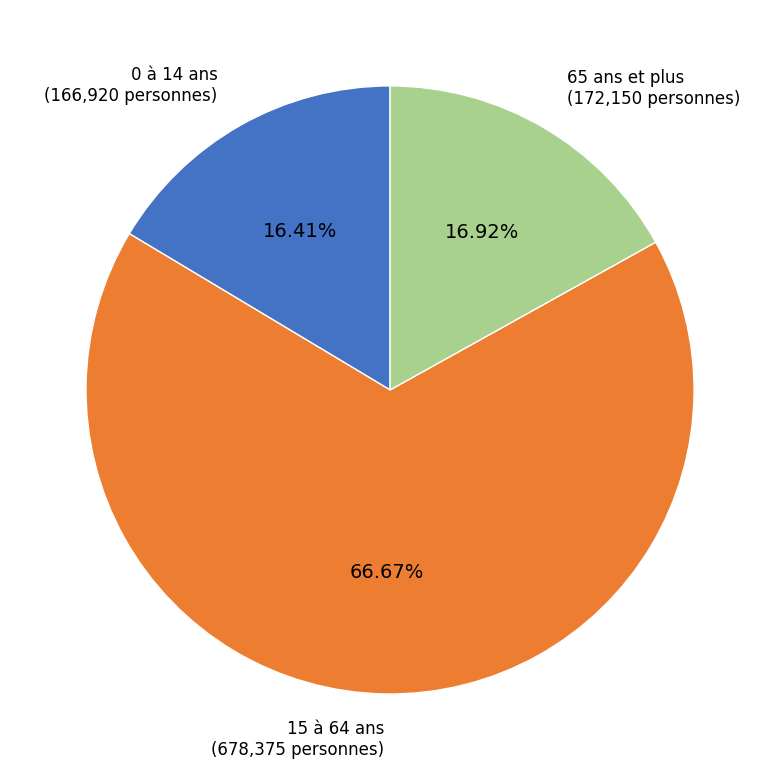

Which has a higher value, 65 ans et plus or 0 à 14 ans?

65 ans et plus